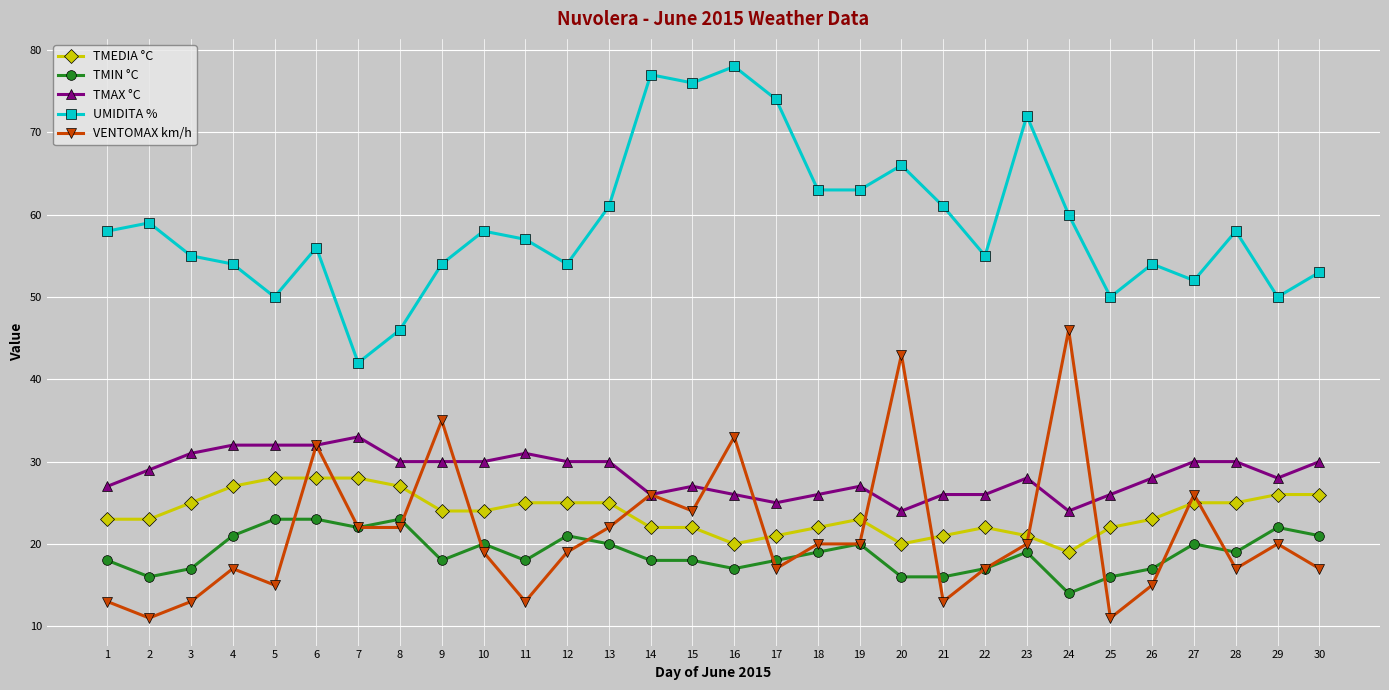

True or false: VENTOMAX km/h and UMIDITA % cross at least once.

False